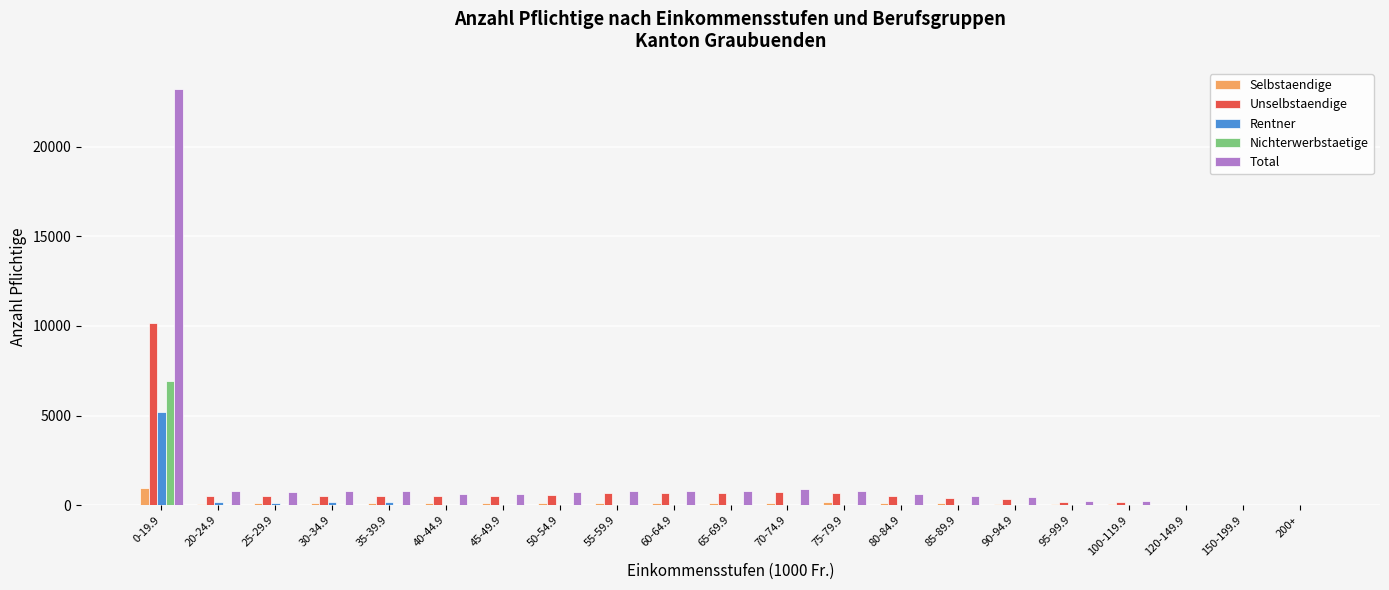

Is the value of Unselbstaendige at 120-149.9 greater than the value of Total at 80-84.9?

No